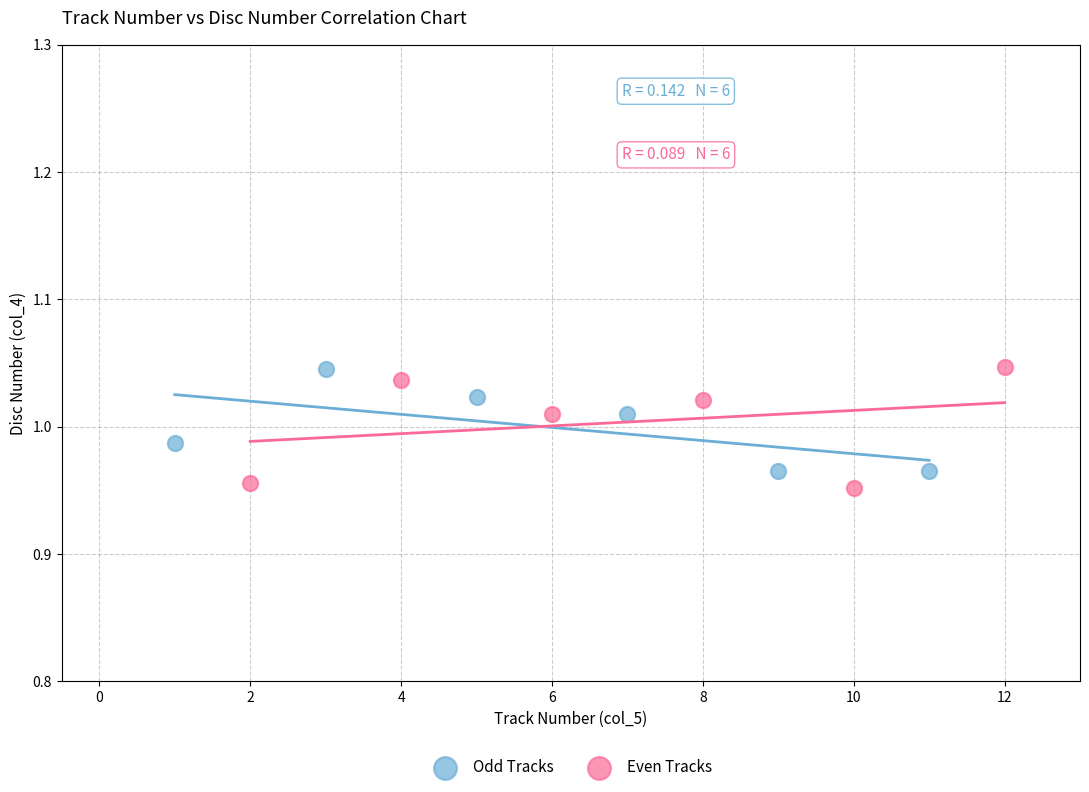

Which series reaches the minimum Y coordinate?

Even Tracks